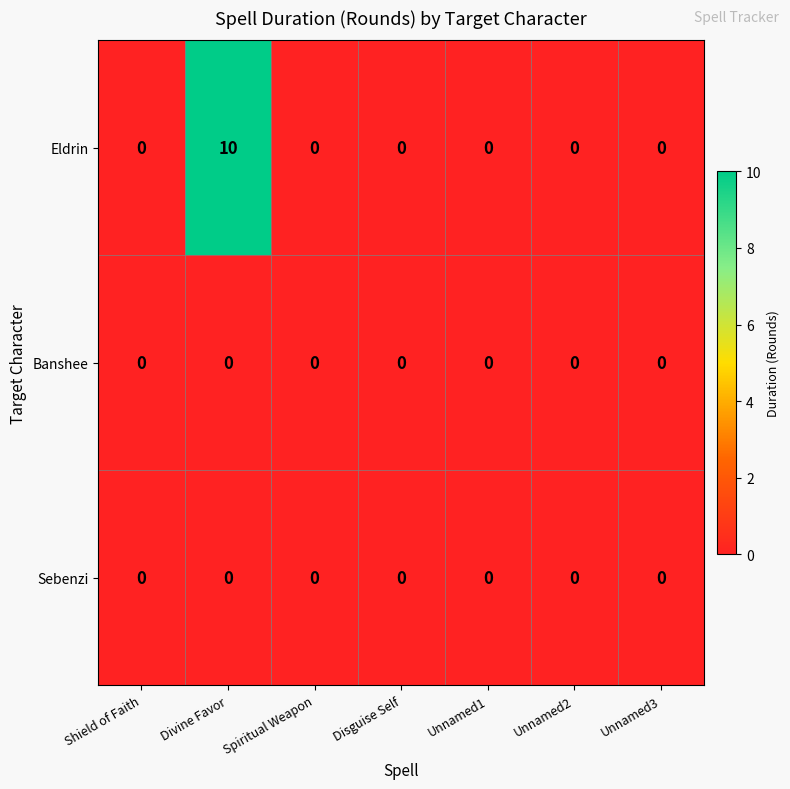

Reading left to right, list all the values displayed in this chart.

Eldrin: 0	10	0	0	0	0	0
Banshee: 0	0	0	0	0	0	0
Sebenzi: 0	0	0	0	0	0	0